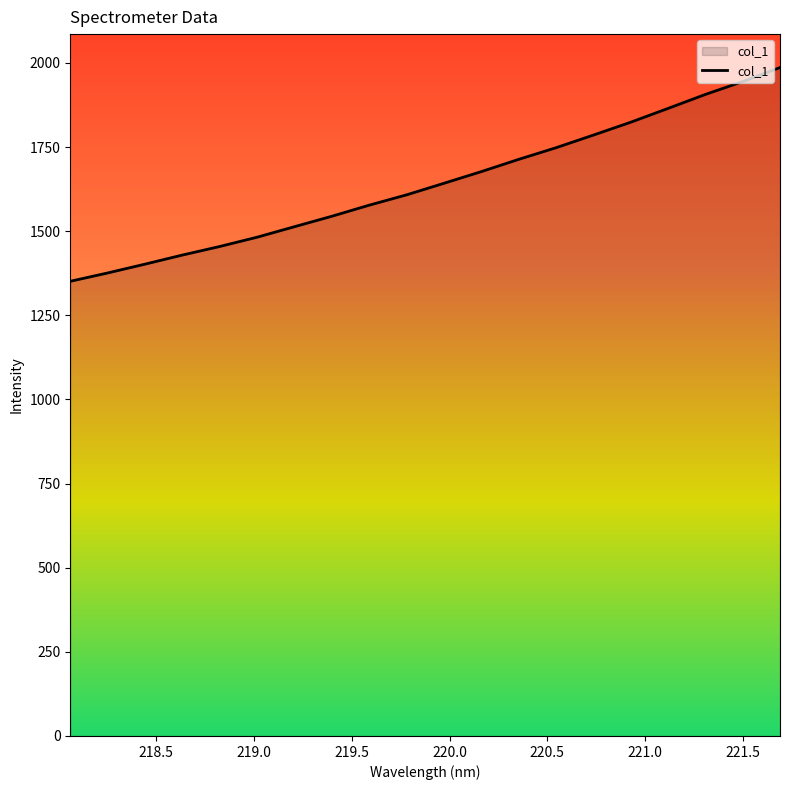

What is the minimum value shown in the chart?

1351.1